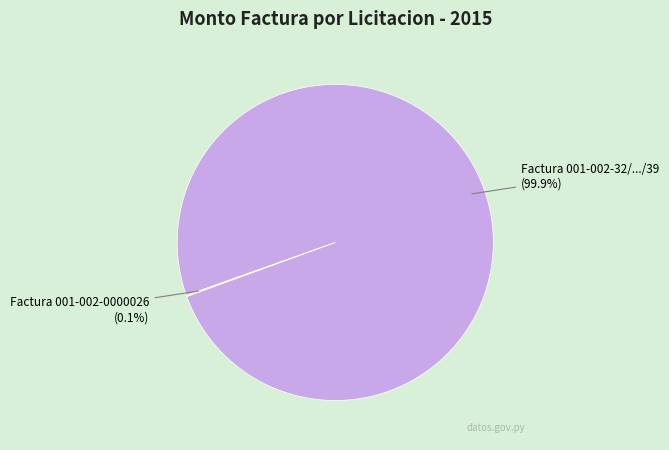

Does any single category account for the majority?

Yes